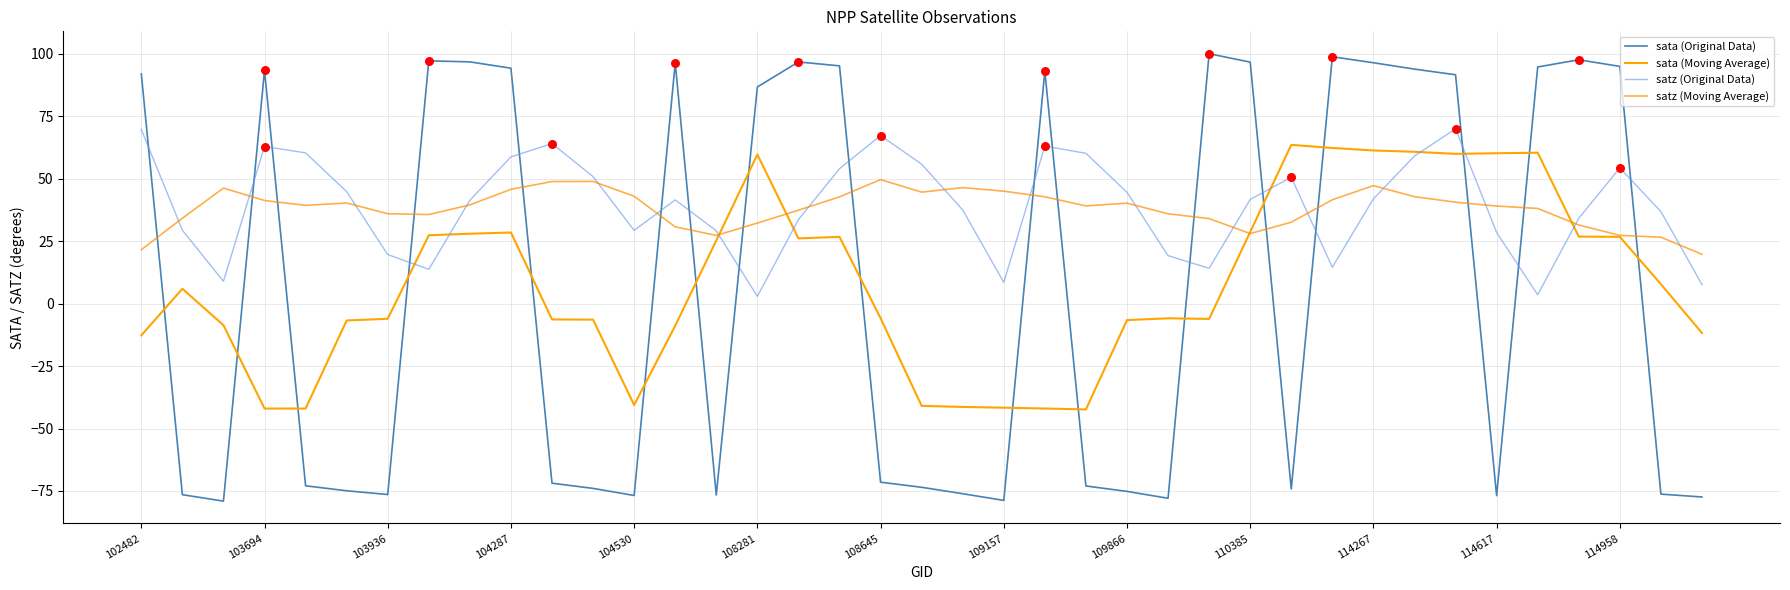

At which category is the sum across all series the highest?

32